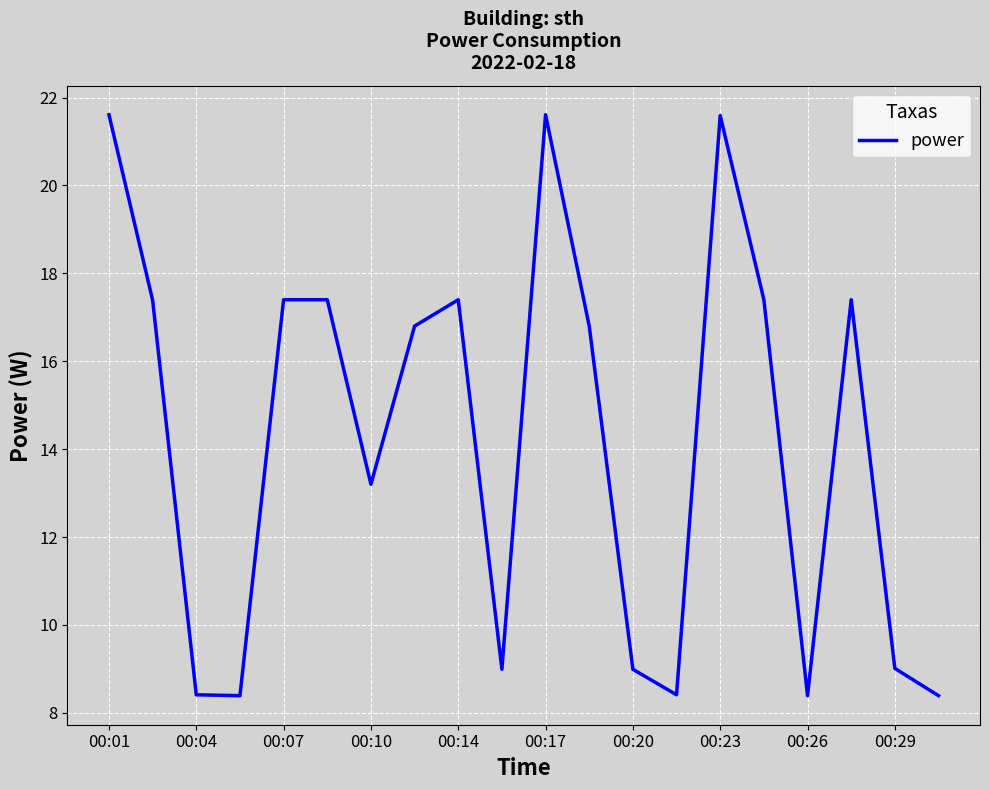

How many lines are shown in the chart?

1